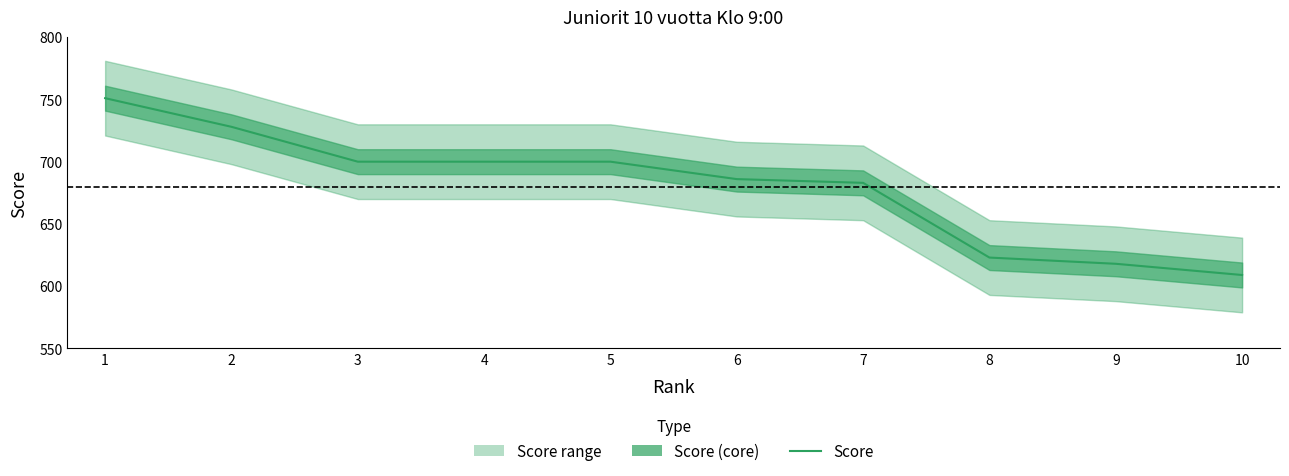

What is the value of the 3rd point from the left?

700